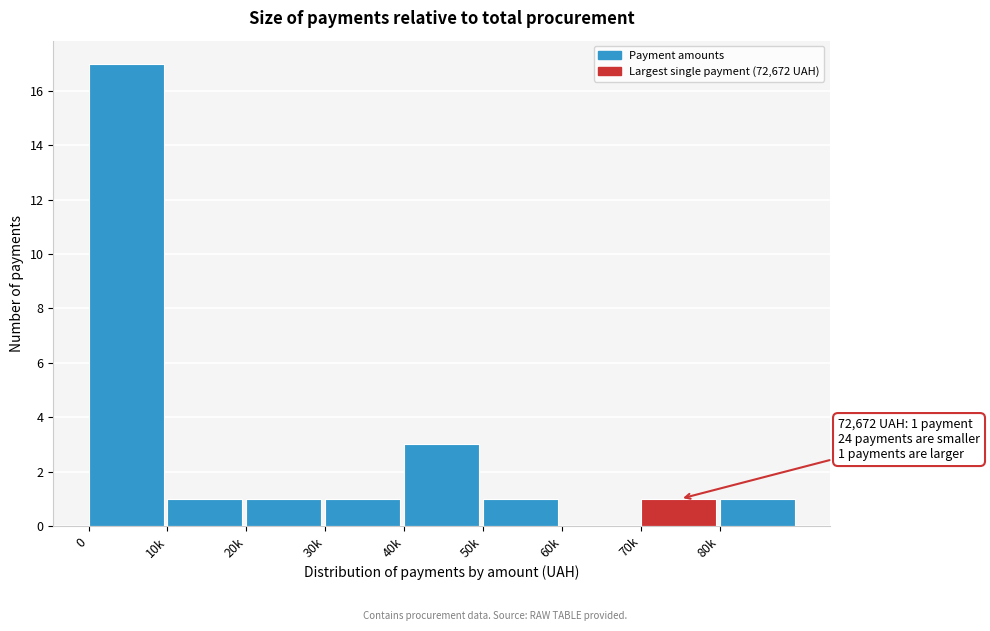

Reading left to right, extract all data points from this chart.

0=17	10k=1	20k=1	30k=1	40k=3	50k=1	60k=0	70k=1	80k=1